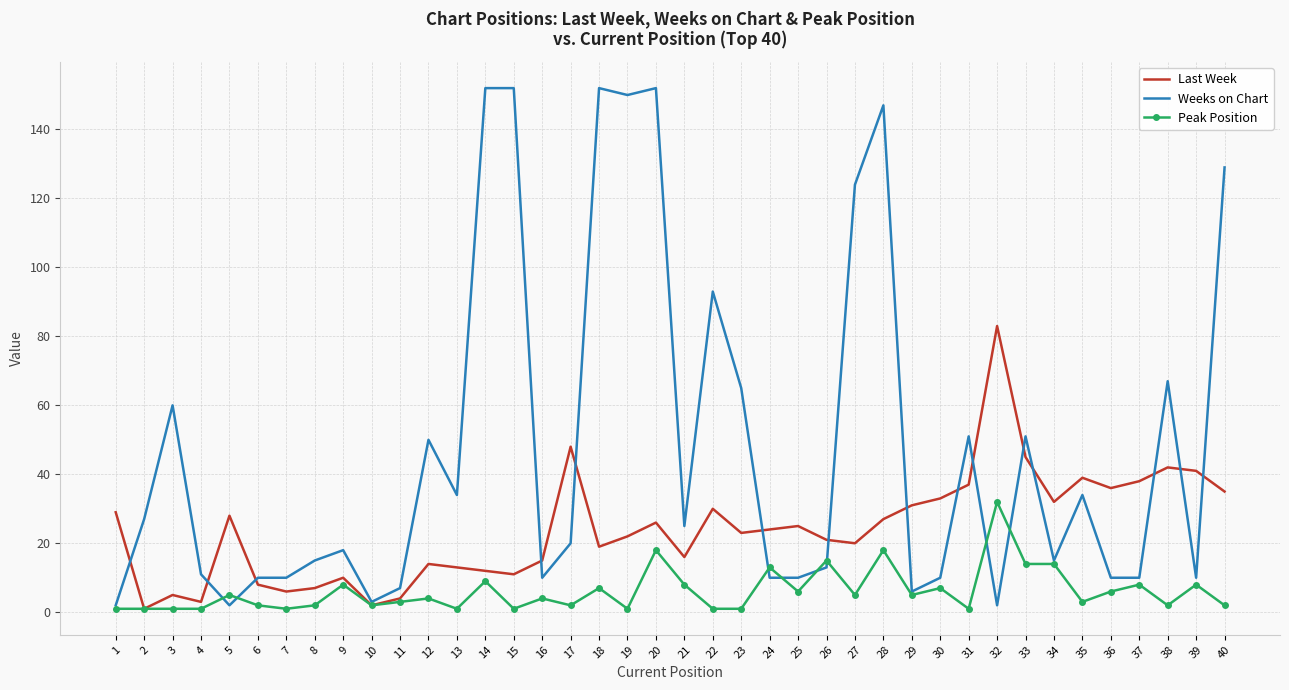

Reading right to left, list all the values displayed in this chart.

Last Week: 40=35	39=41	38=42	37=38	36=36	35=39	34=32	33=45	32=83	31=37	30=33	29=31	28=27	27=20	26=21	25=25	24=24	23=23	22=30	21=16	20=26	19=22	18=19	17=48	16=15	15=11	14=12	13=13	12=14	11=4	10=2	9=10	8=7	7=6	6=8	5=28	4=3	3=5	2=1	1=29
Weeks on Chart: 40=129	39=10	38=67	37=10	36=10	35=34	34=15	33=51	32=2	31=51	30=10	29=6	28=147	27=124	26=13	25=10	24=10	23=65	22=93	21=25	20=152	19=150	18=152	17=20	16=10	15=152	14=152	13=34	12=50	11=7	10=3	9=18	8=15	7=10	6=10	5=2	4=11	3=60	2=27	1=2
Peak Position: 40=2	39=8	38=2	37=8	36=6	35=3	34=14	33=14	32=32	31=1	30=7	29=5	28=18	27=5	26=15	25=6	24=13	23=1	22=1	21=8	20=18	19=1	18=7	17=2	16=4	15=1	14=9	13=1	12=4	11=3	10=2	9=8	8=2	7=1	6=2	5=5	4=1	3=1	2=1	1=1